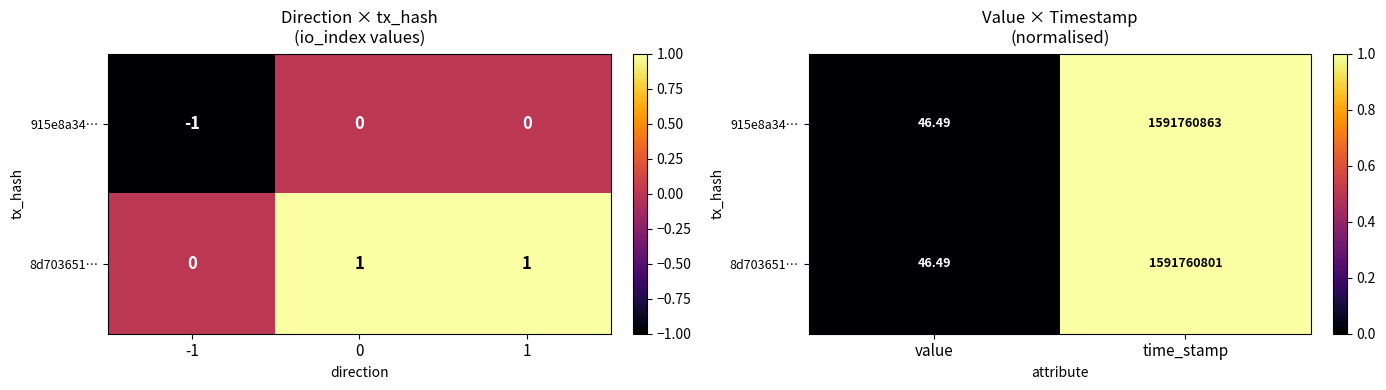

Between value and time_stamp, which series saw the biggest shift?

915e8a34…